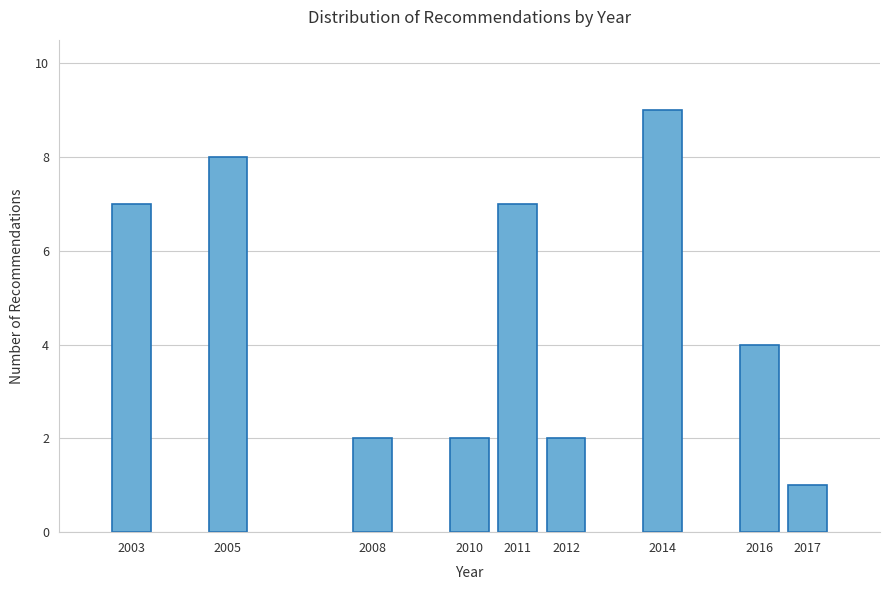

Reading left to right, extract all data points from this chart.

2003=7	2005=8	2008=2	2010=2	2011=7	2012=2	2014=9	2016=4	2017=1